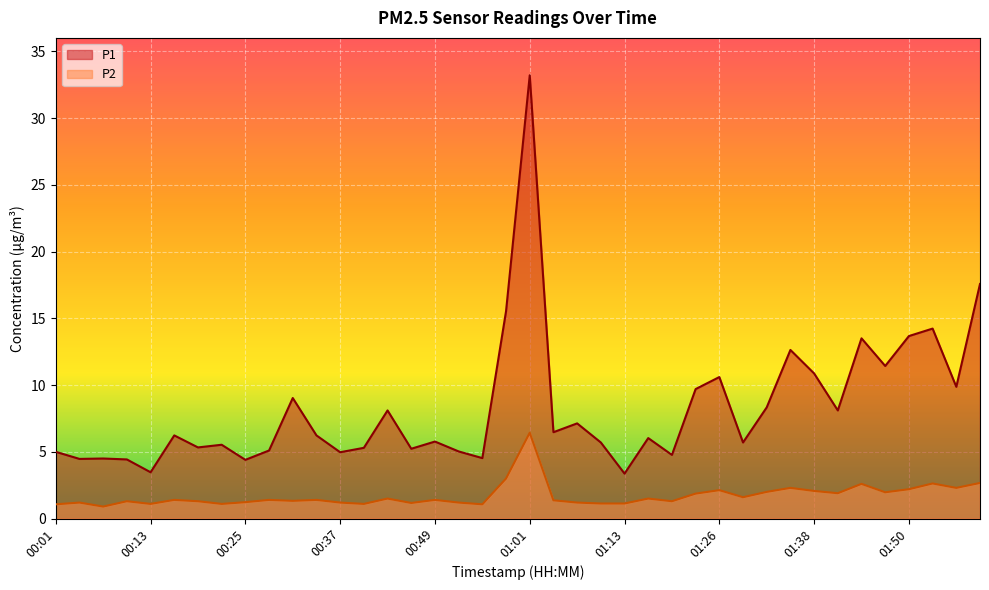

Which series has the largest total across all categories?

P1